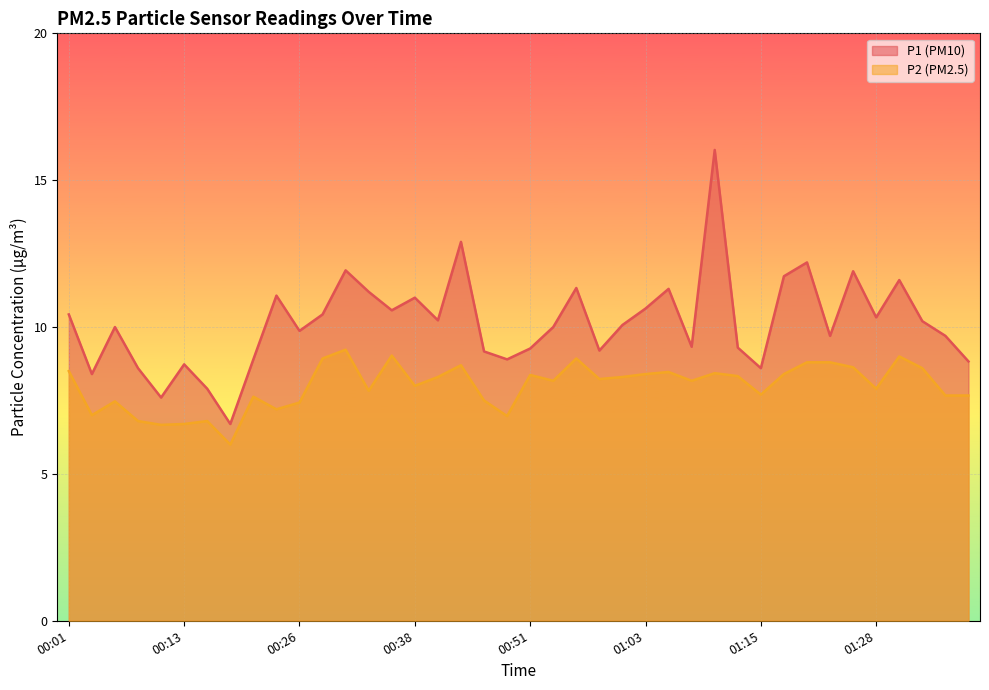

Between 00:56 and 00:48, which is larger?

00:56